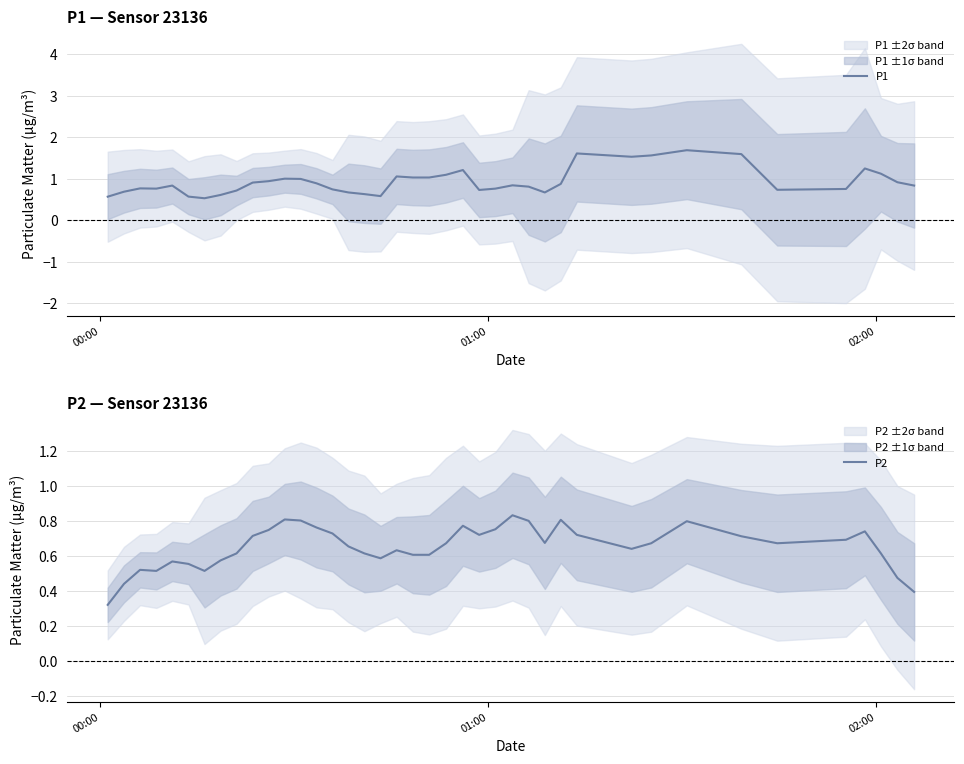

What is the minimum value shown in the chart?

0.3